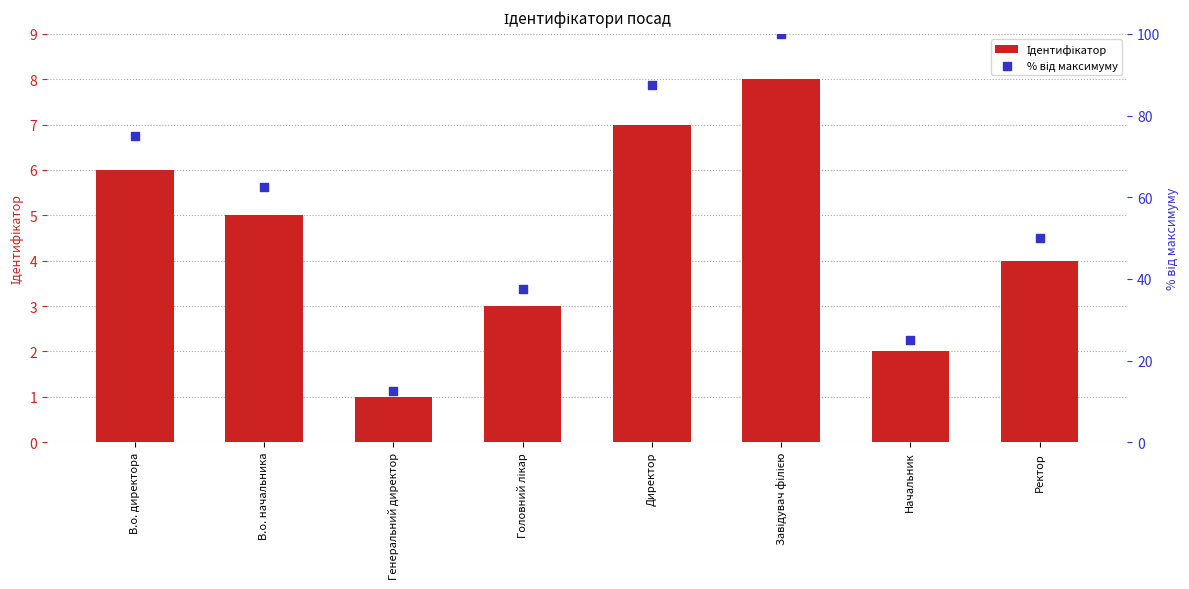

Is the value of % від максимуму at Директор greater than the value of Ідентифікатор at Ректор?

Yes